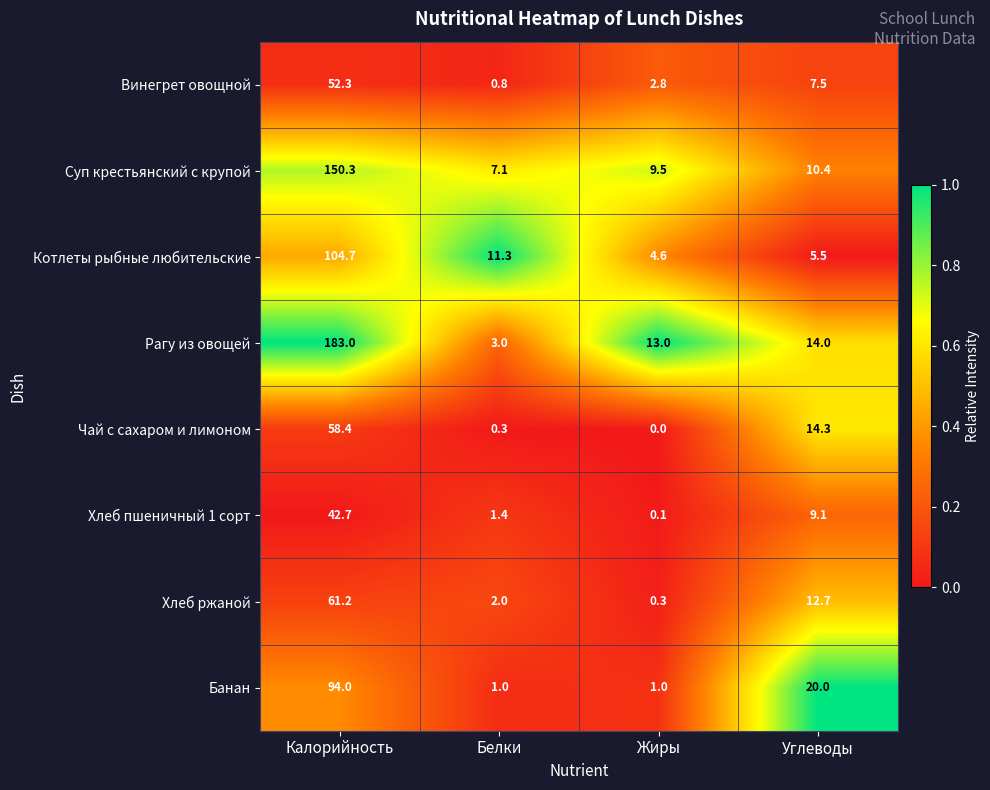

True or false: Хлеб ржаной has a value of 0.3 at Жиры.

True